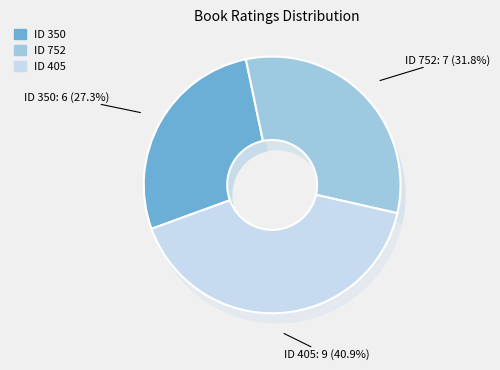

To the nearest percent, what is the difference between the largest and smallest slice percentages?

14%